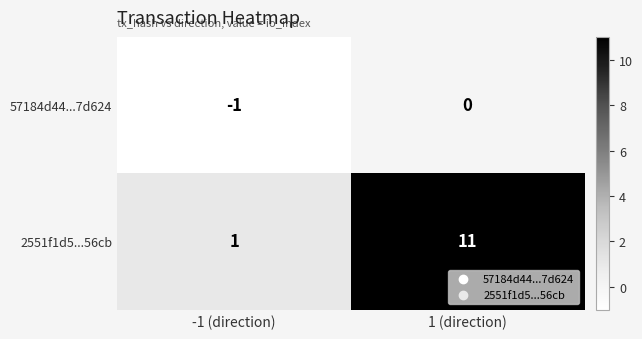

At which category is the sum across all series the highest?

1 (direction)